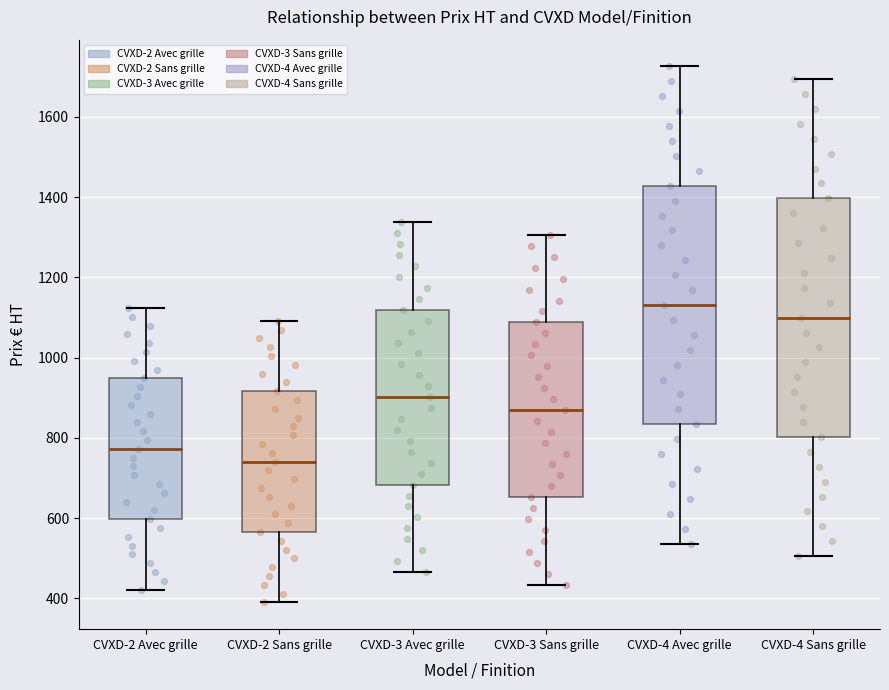

Where is the upper edge of the box for CVXD-4 Avec grille on the y-axis? The values are not printed on the chart, so give them approximately, as read against the axis.

1420